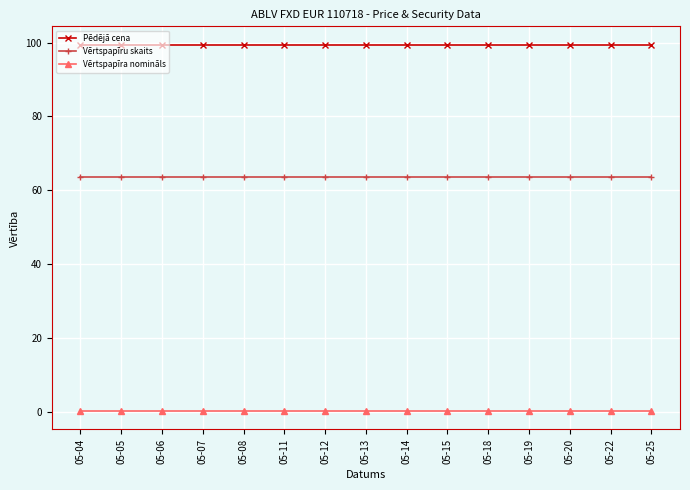

What is the value of the Pēdējā cena point at the 8th from the left?

99.4